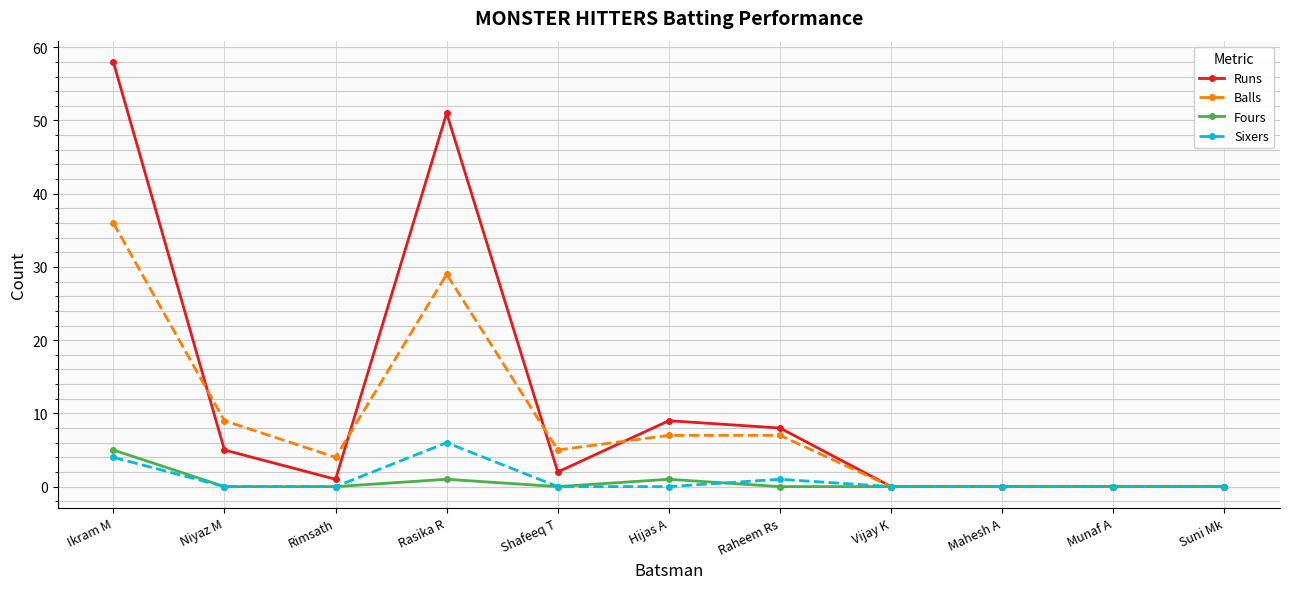

Which series has the widest spread of values?

Runs